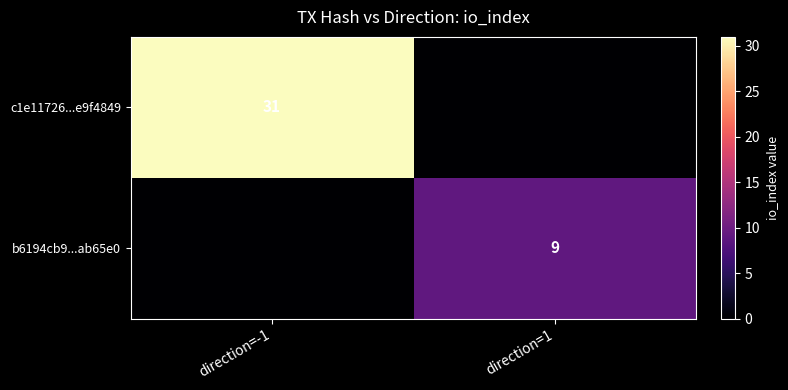

At how many categories does at least one series exceed 17?

1